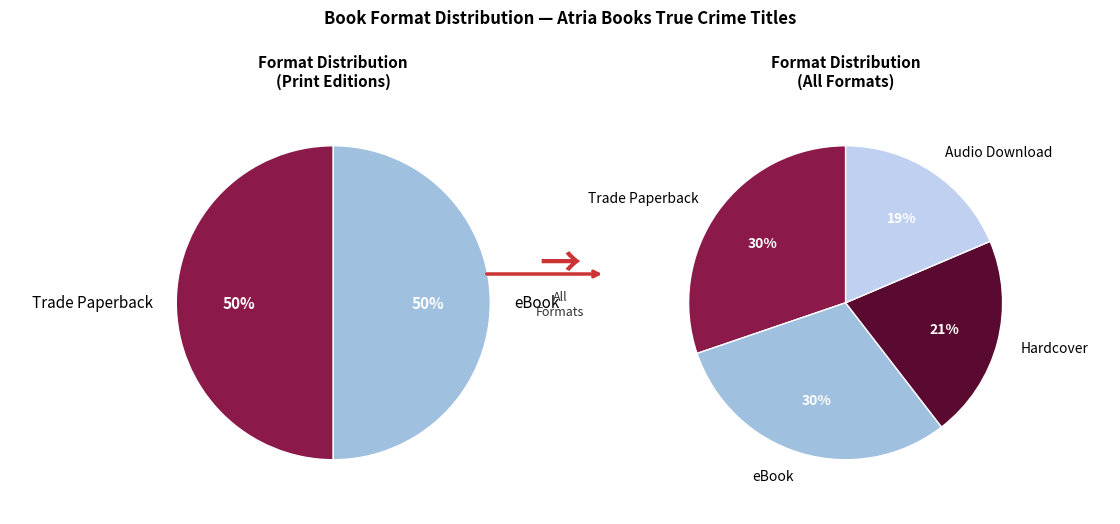

Which category has the biggest portion of the pie?

Trade Paperback